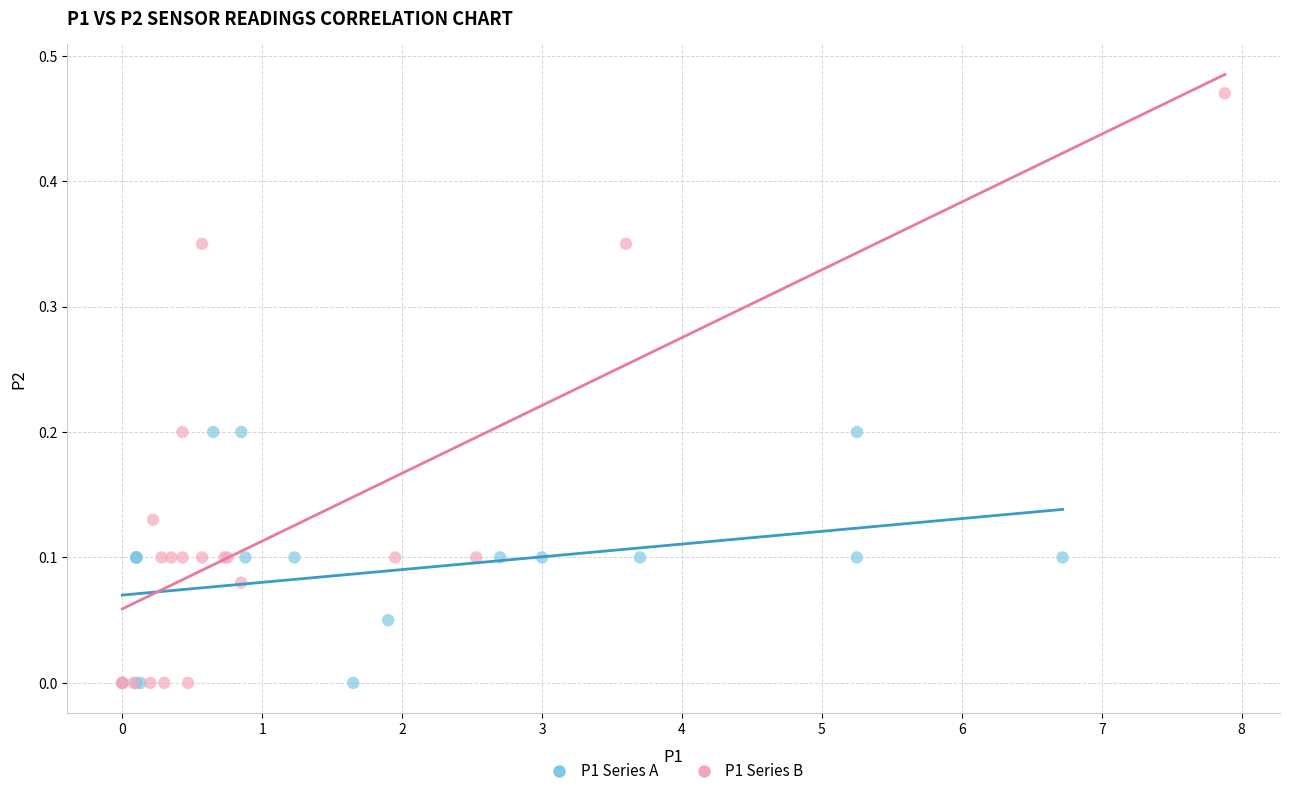

Which series contains the highest Y value?

P1 Series B